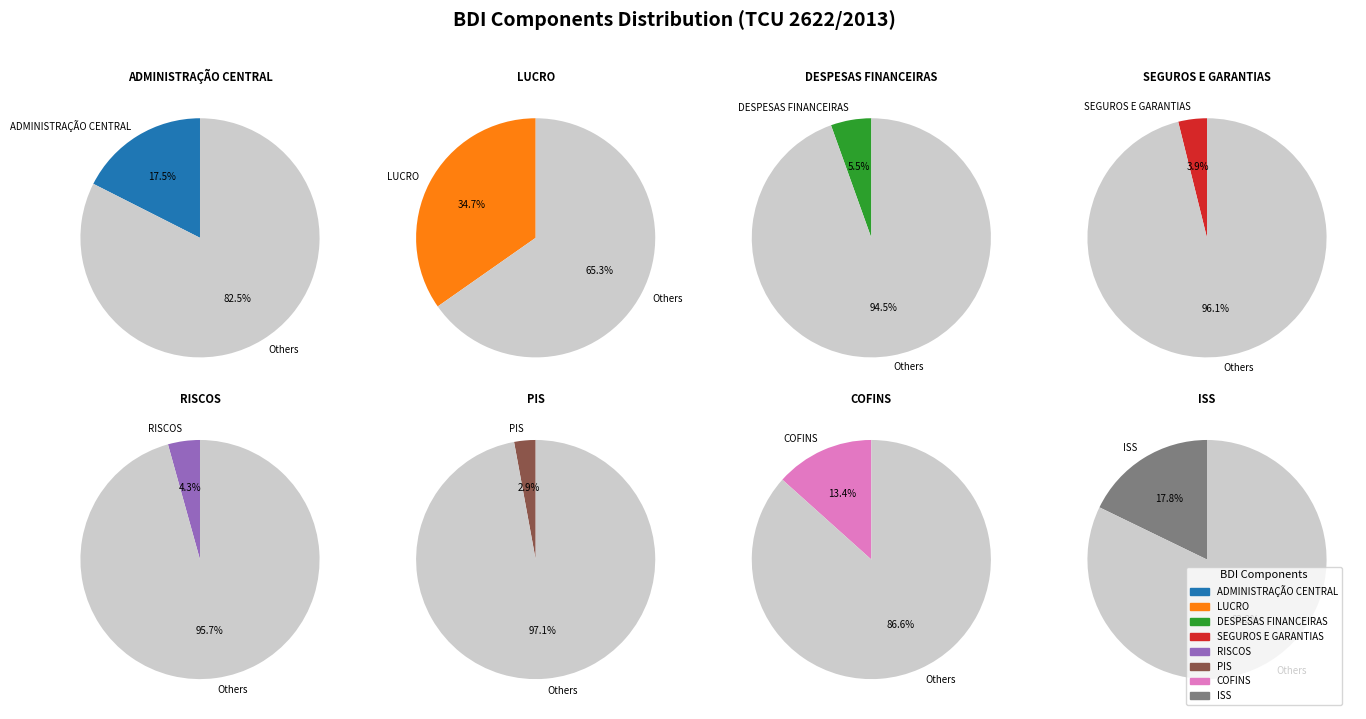

What percentage is the COFINS slice, to the nearest percent?

13%